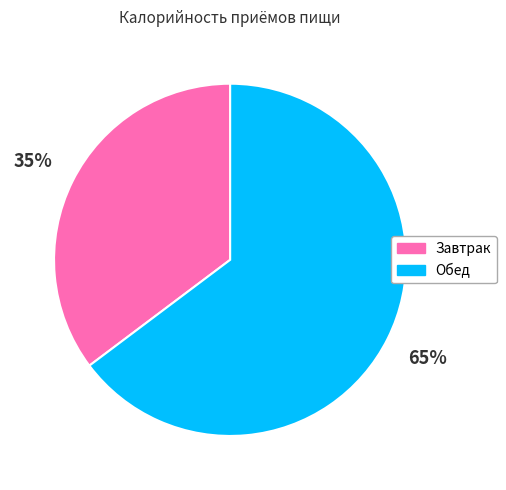

What is the smallest slice in the pie chart?

Завтрак